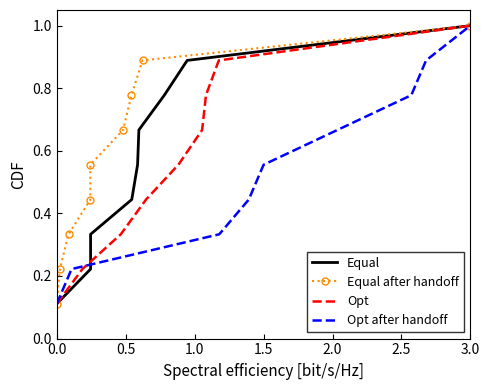

At which label does Opt reach its peak?

3.0